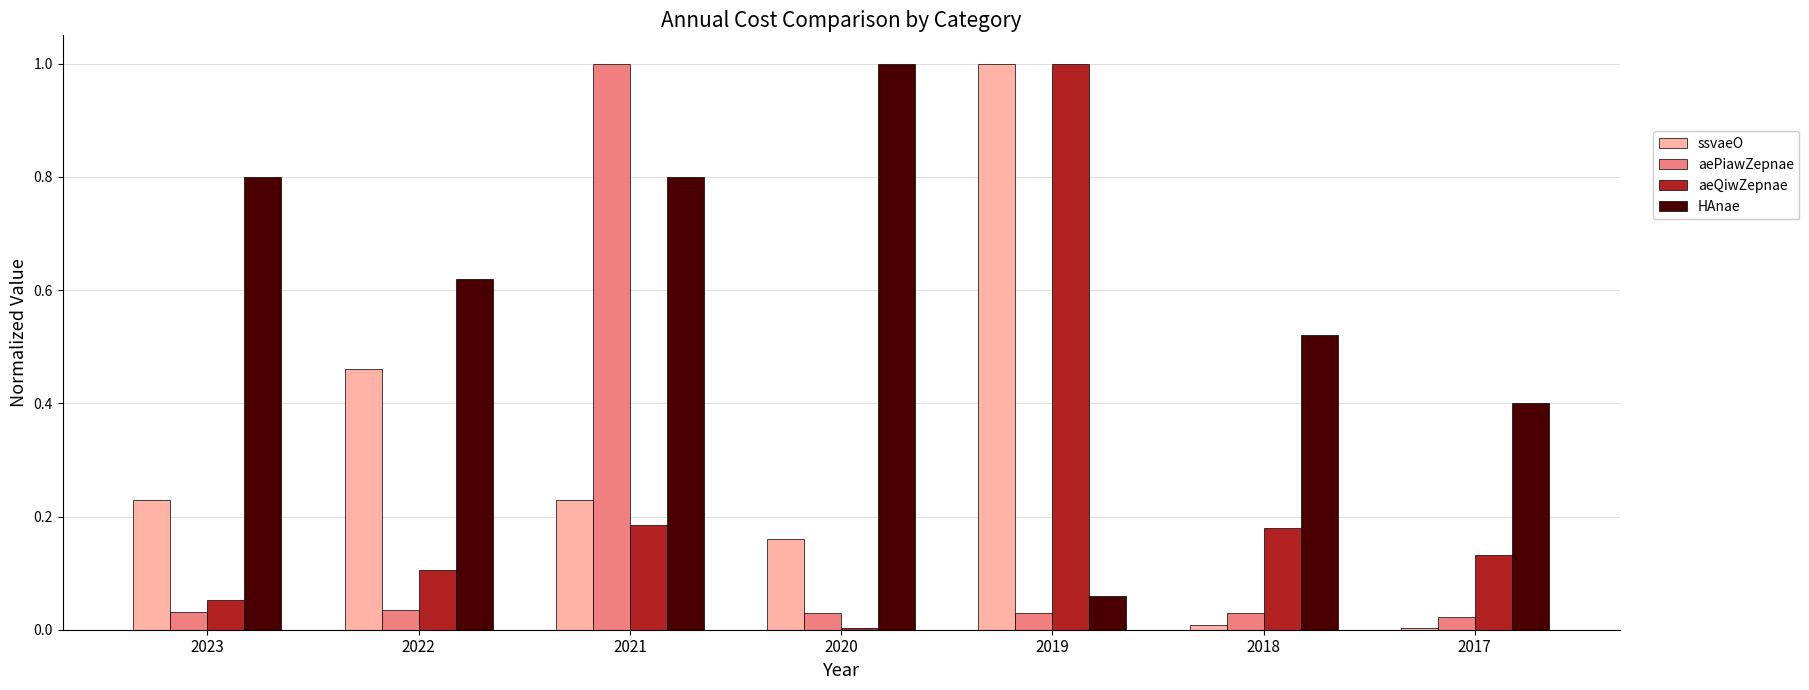

Which series has the largest total across all categories?

HAnae